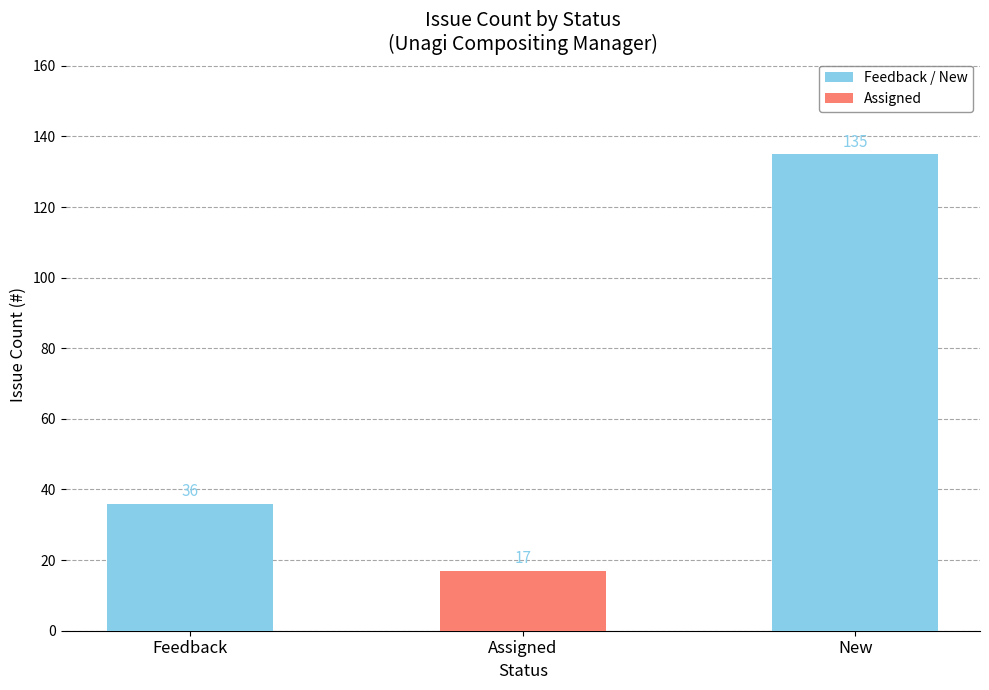

At which label is the value closest to 76?

Feedback